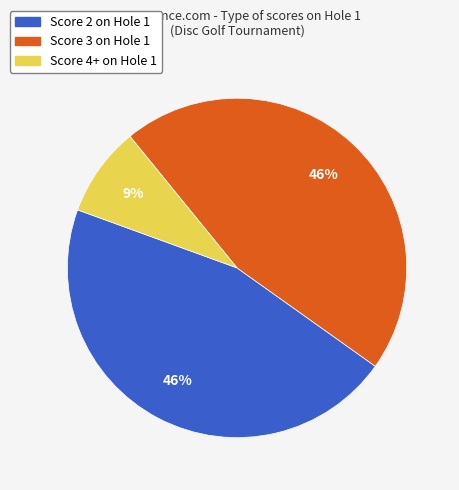

Approximately how many times larger is the value at Score 2 on Hole 1 compared to Score 3 on Hole 1?

1.0